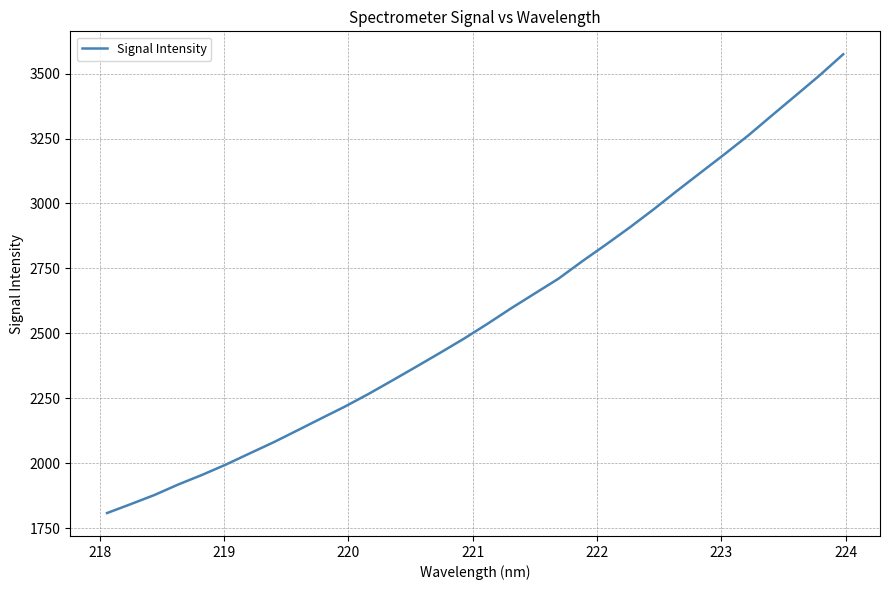

What is the maximum value shown in the chart?

3574.6